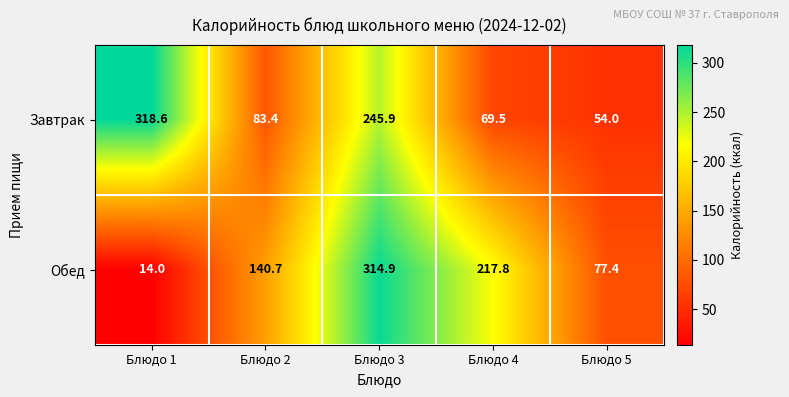

How many categories are shown in the chart?

5